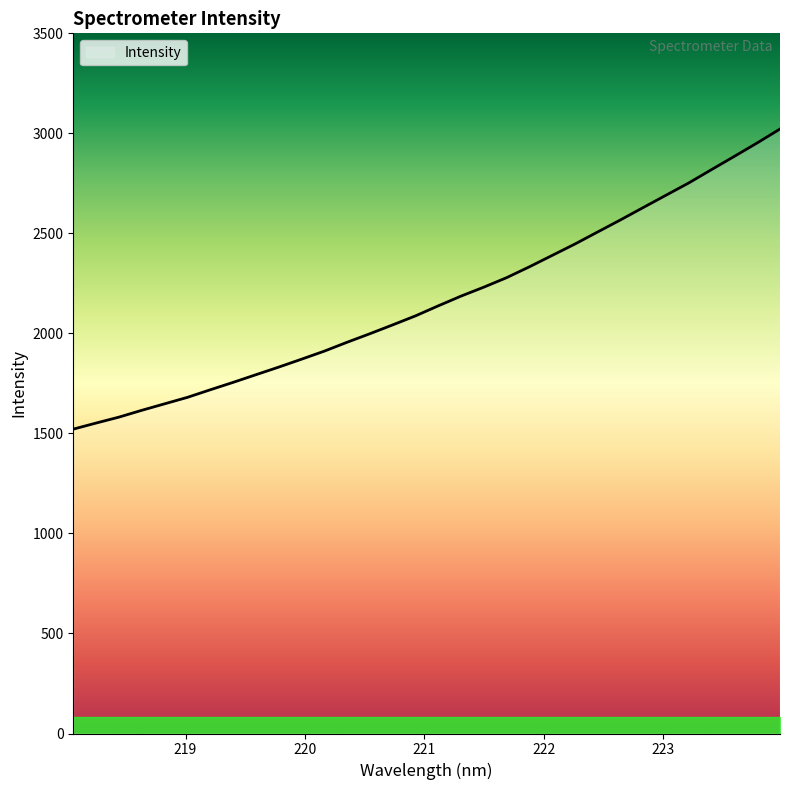

How many lines are shown in the chart?

1